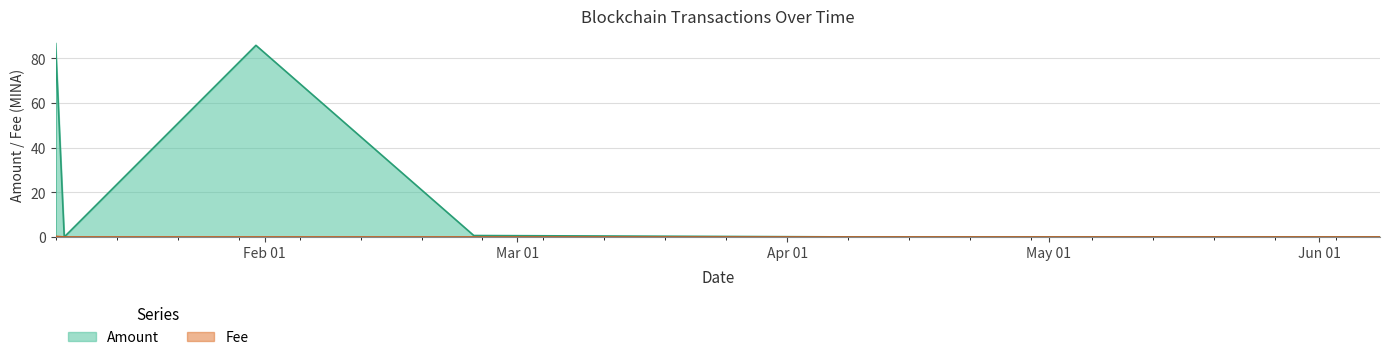

True or false: Amount and Fee intersect in this chart.

True